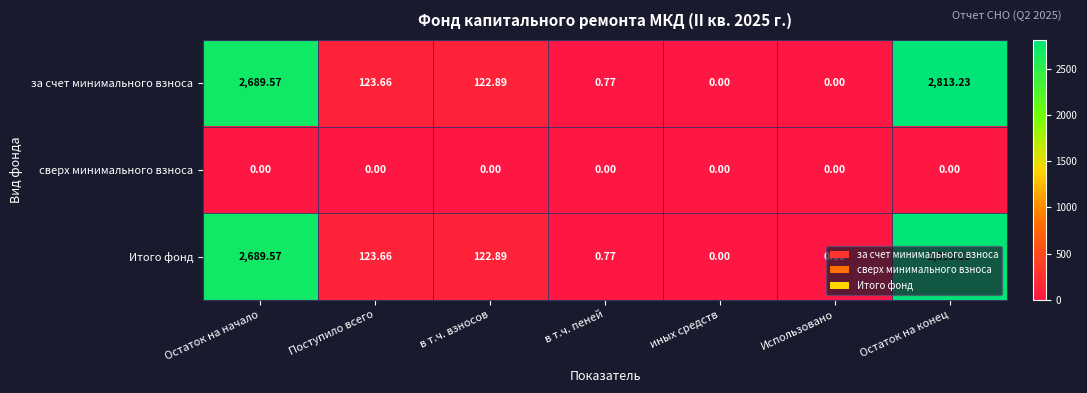

Which label corresponds to the largest value in the chart?

Остаток на конец